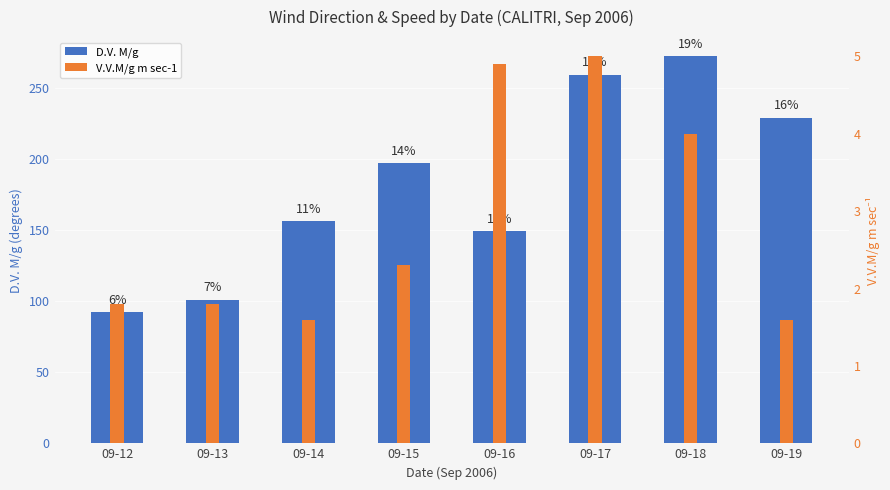

What is the total value across all series at 09-17?

264.0